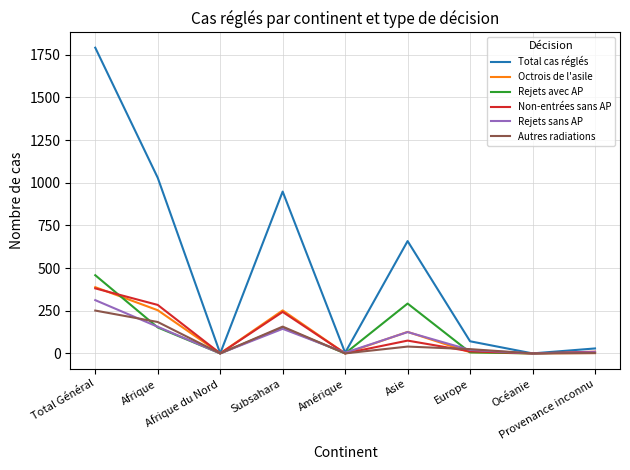

Which series has the largest range (max minus min)?

Total cas réglés